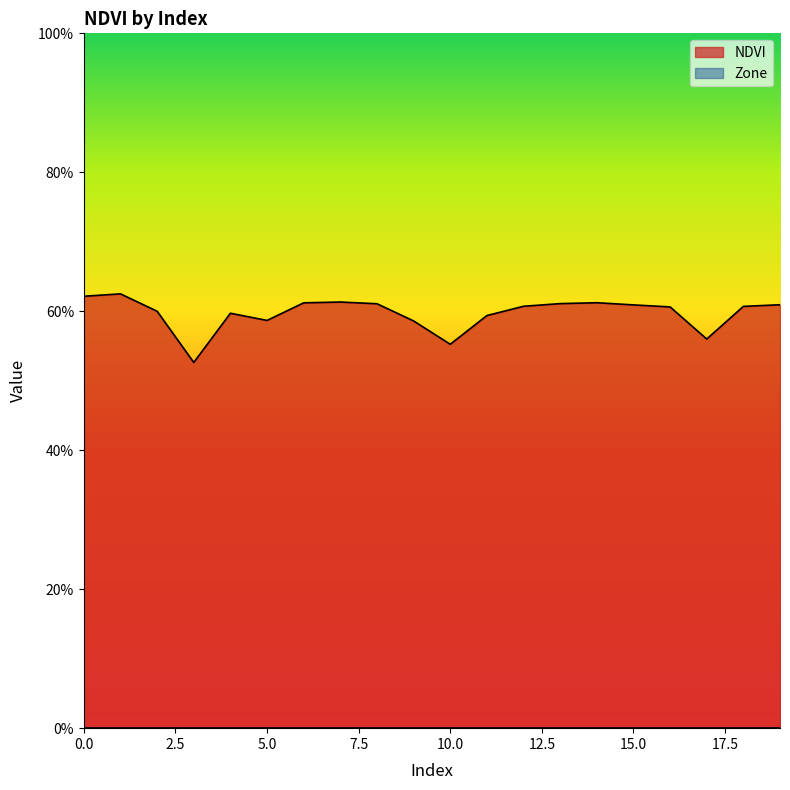

What is the value of the 18th point from the left?

0.6